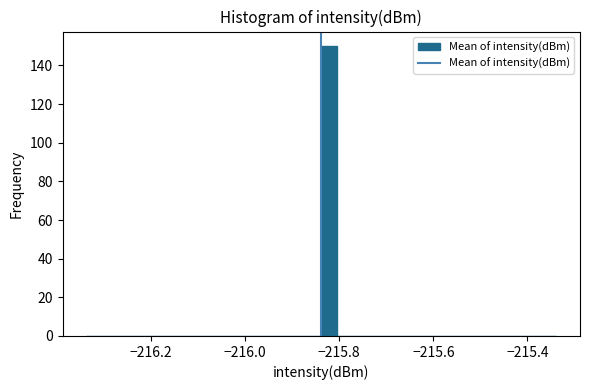

Read against the x-axis, roughly where is the centre of the tallest bar?

-215.82